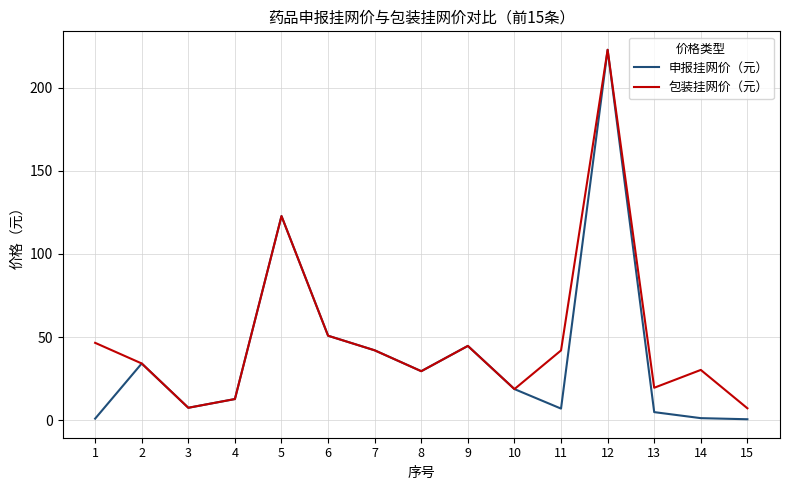

What is the sum of all 包装挂网价（元） values?

731.4